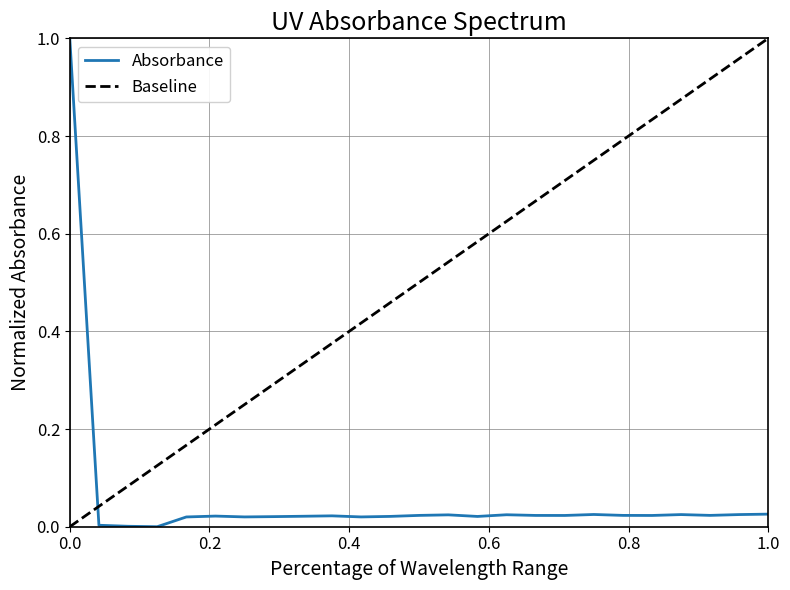

What is the maximum value for Absorbance?

1.0